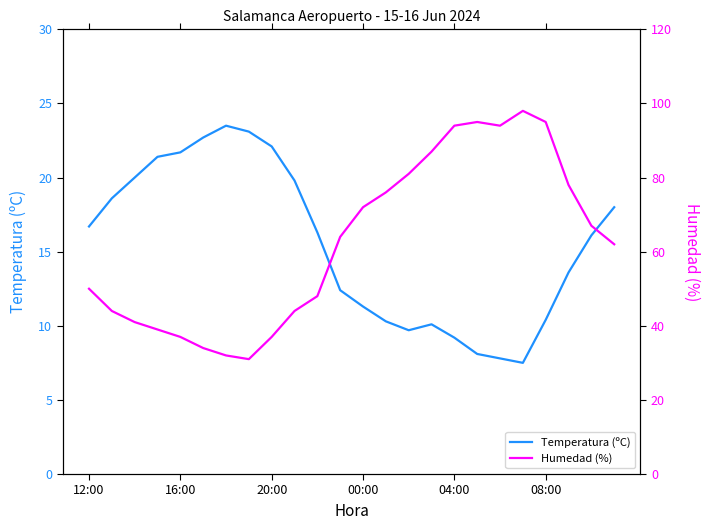

Is it true that Temperatura (ºC) equals 21.7 at 16:00?

True